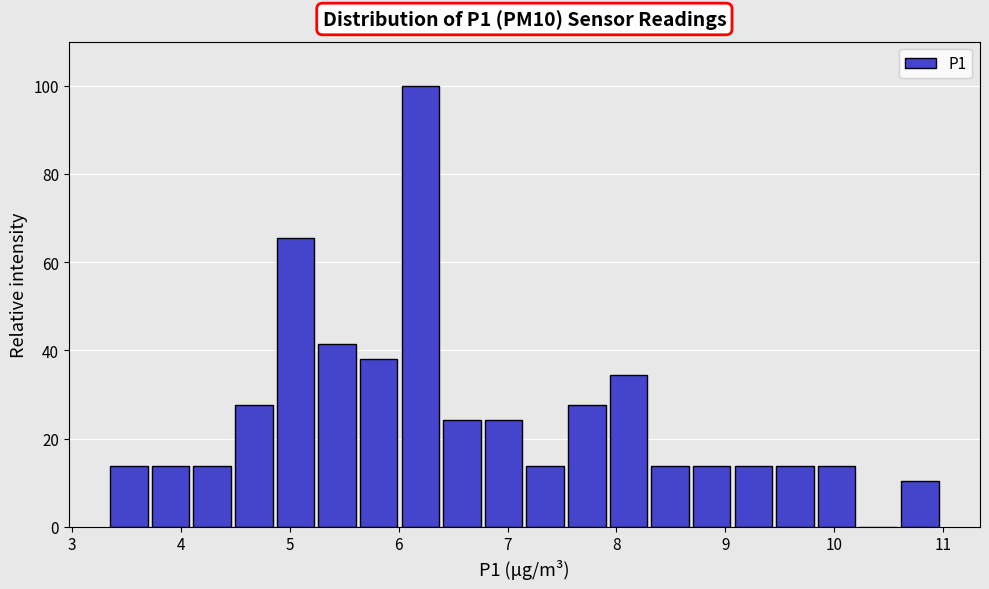

Around what value on the x-axis is the tallest bar? Give the approximate position of its centre, as read against the axis.

6.2